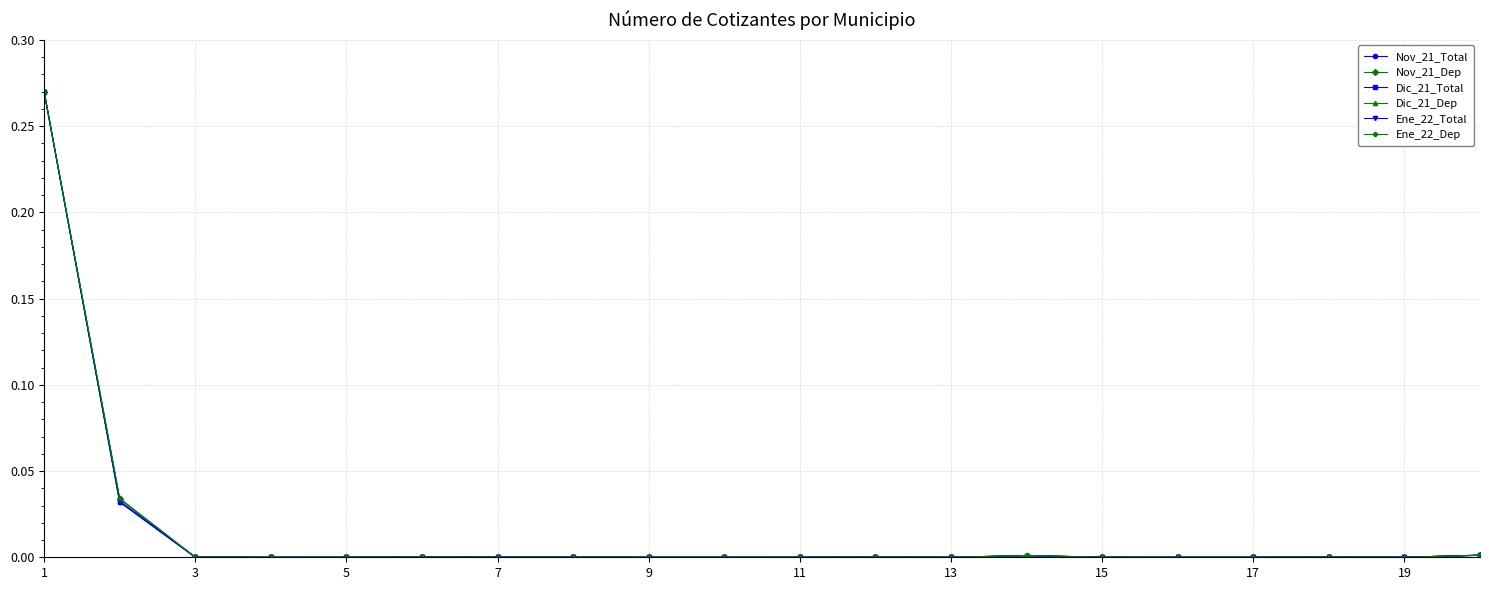

In Nov_21_Total, how many points are higher than both neighbors (excluding endpoints)?

5